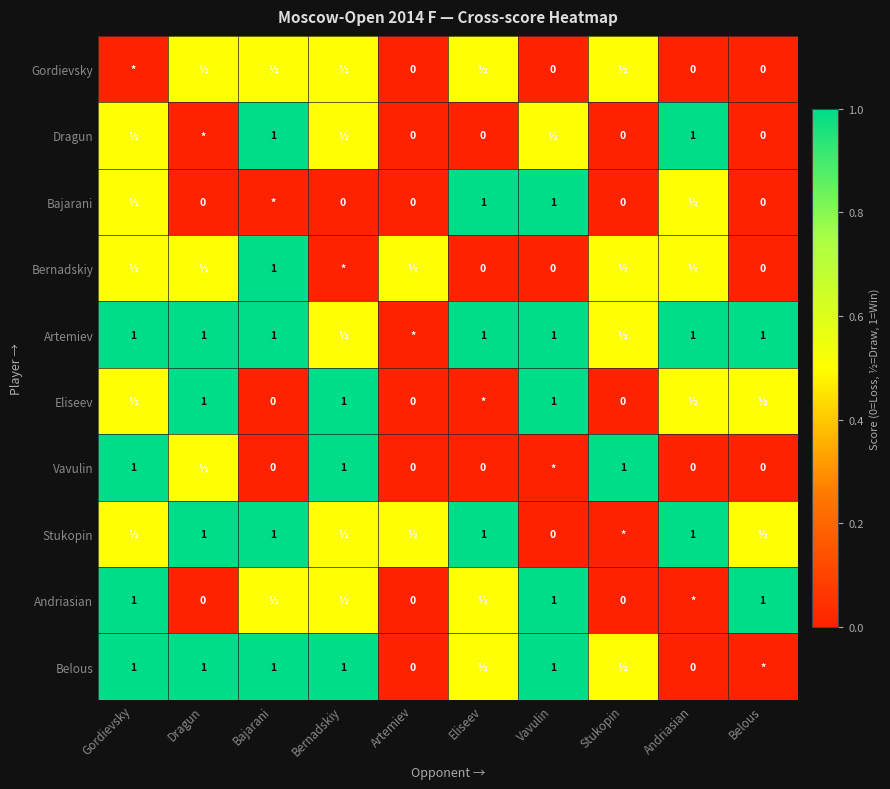

The Belous series shows 0.3 at Bernadskiy. True or false?

False